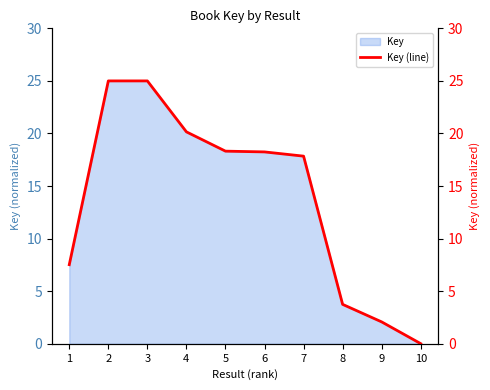

True or false: the data shows 17.8 at 7.

True